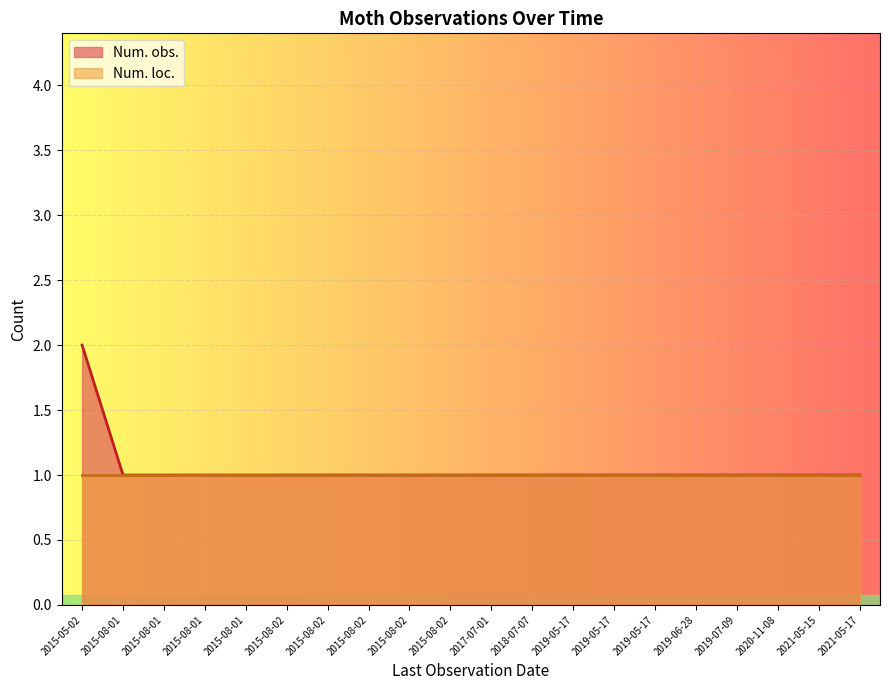

What is the difference between the maximum and minimum values?

1